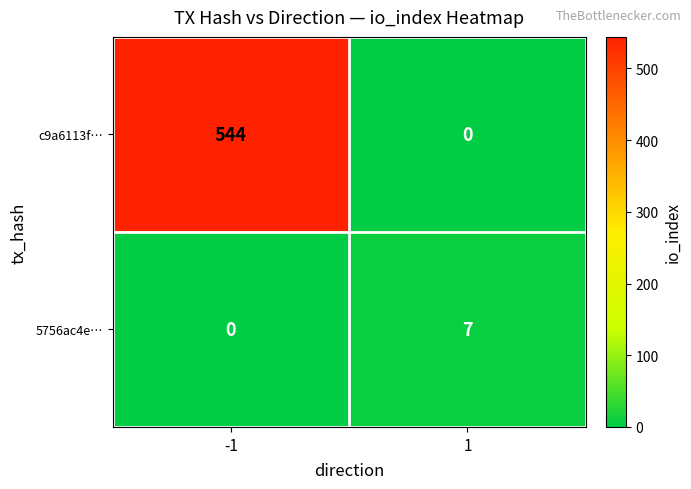

Reading right to left, what are all the values shown in this chart?

c9a6113f…: 1=0	-1=544
5756ac4e…: 1=7	-1=0